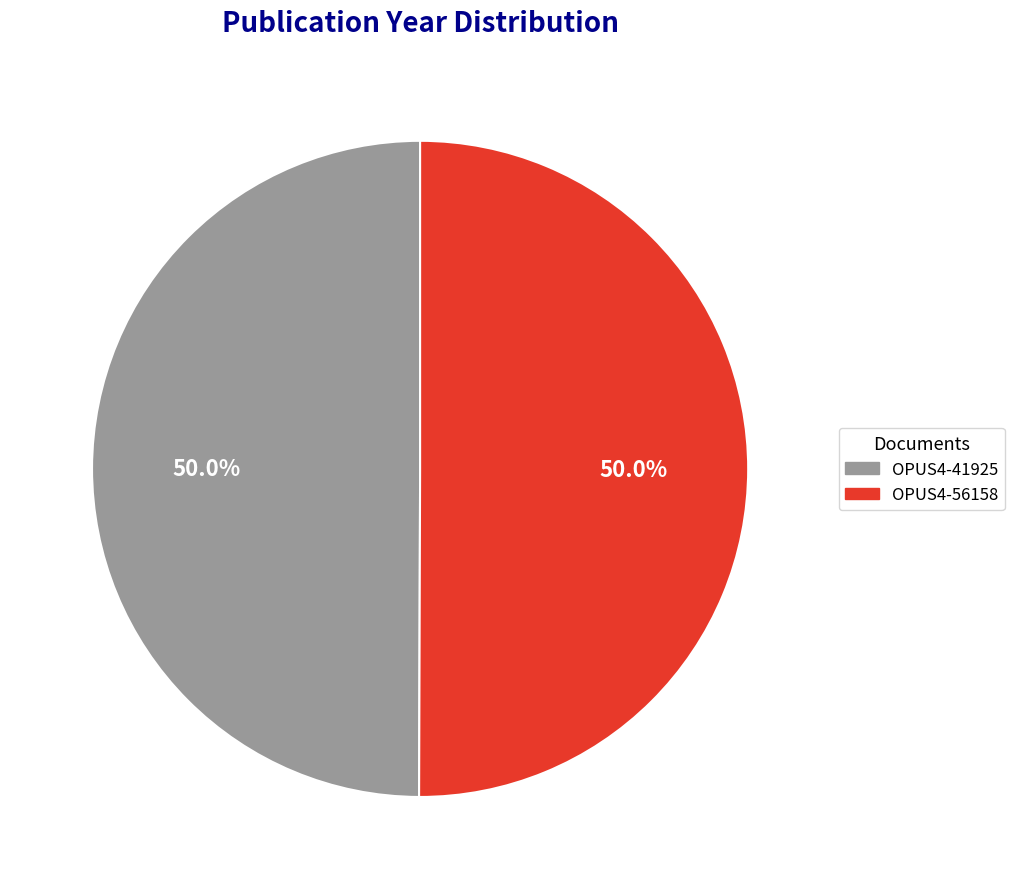

Count the number of slices in the pie.

2